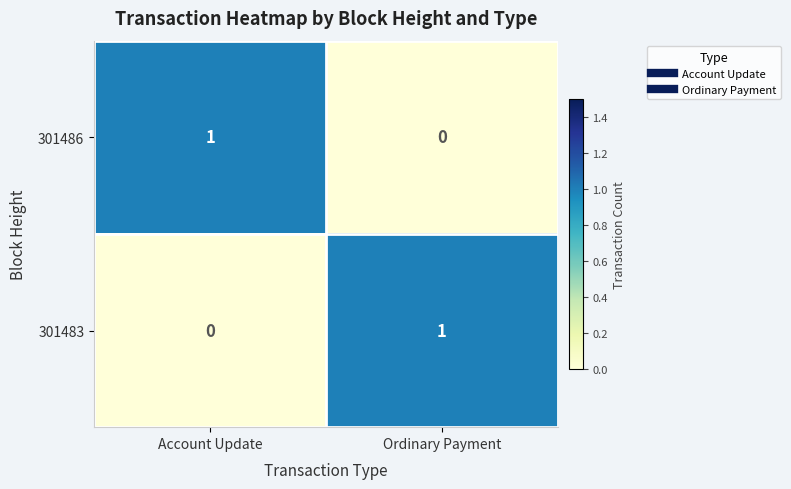

At which label is 301486 closest to 0?

Ordinary Payment